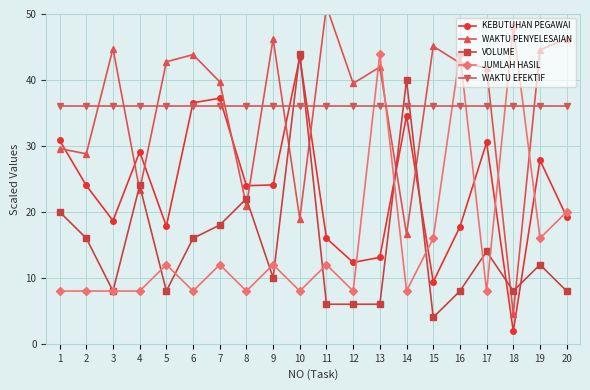

At which label does VOLUME first exceed 12?

1